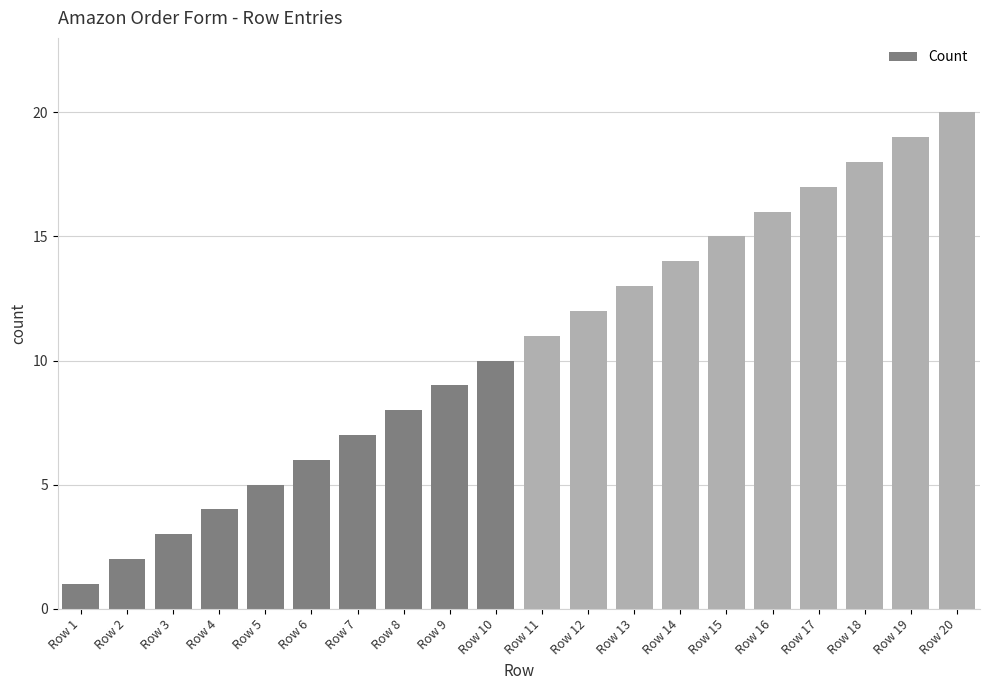

True or false: the data shows 6 at Row 6.

True